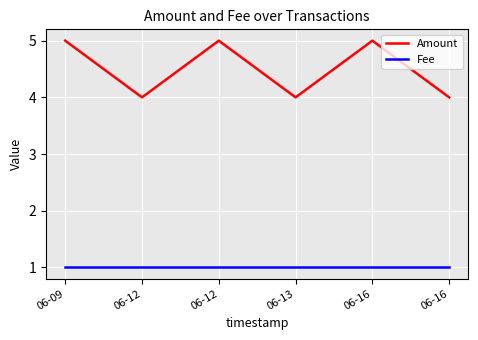

How many lines are shown in the chart?

2